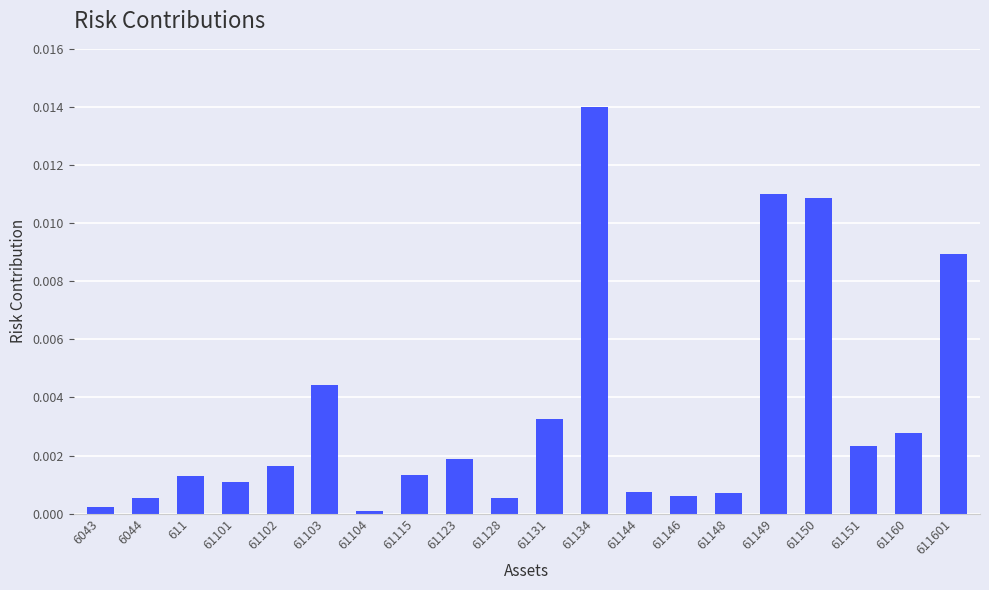

What is the label of the 16th bar from the right?

61102